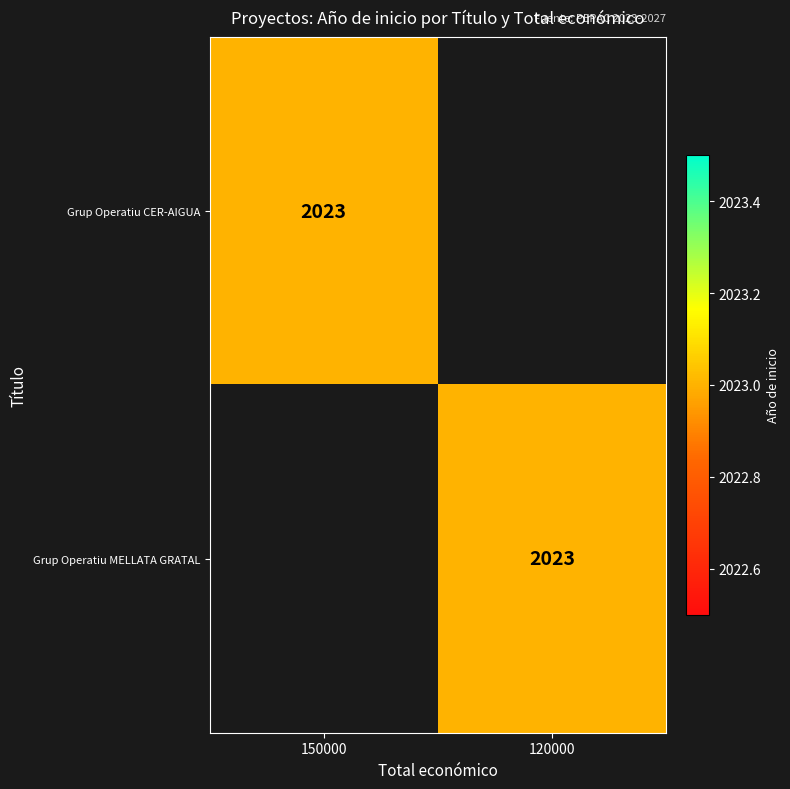

The Grup Operatiu CER-AIGUA series shows 2023 at 150000. True or false?

True